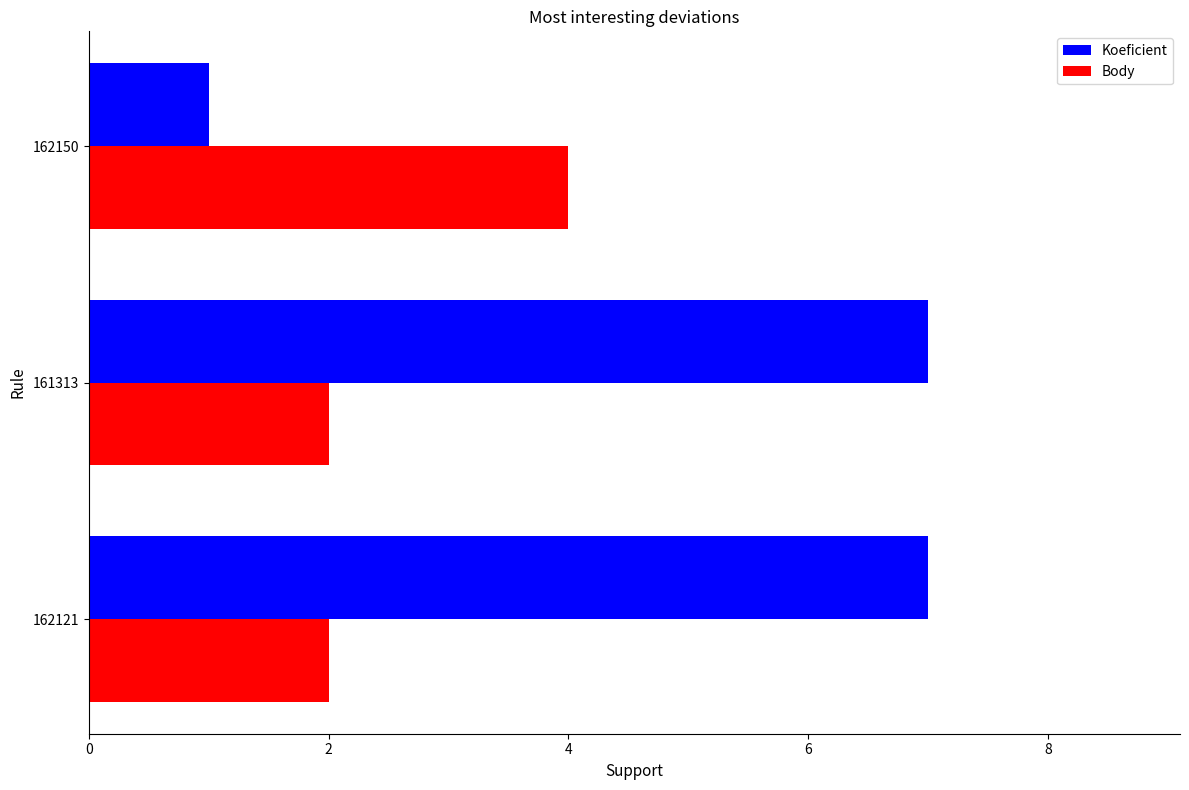

What are all the series names shown in the legend?

Koeficient, Body